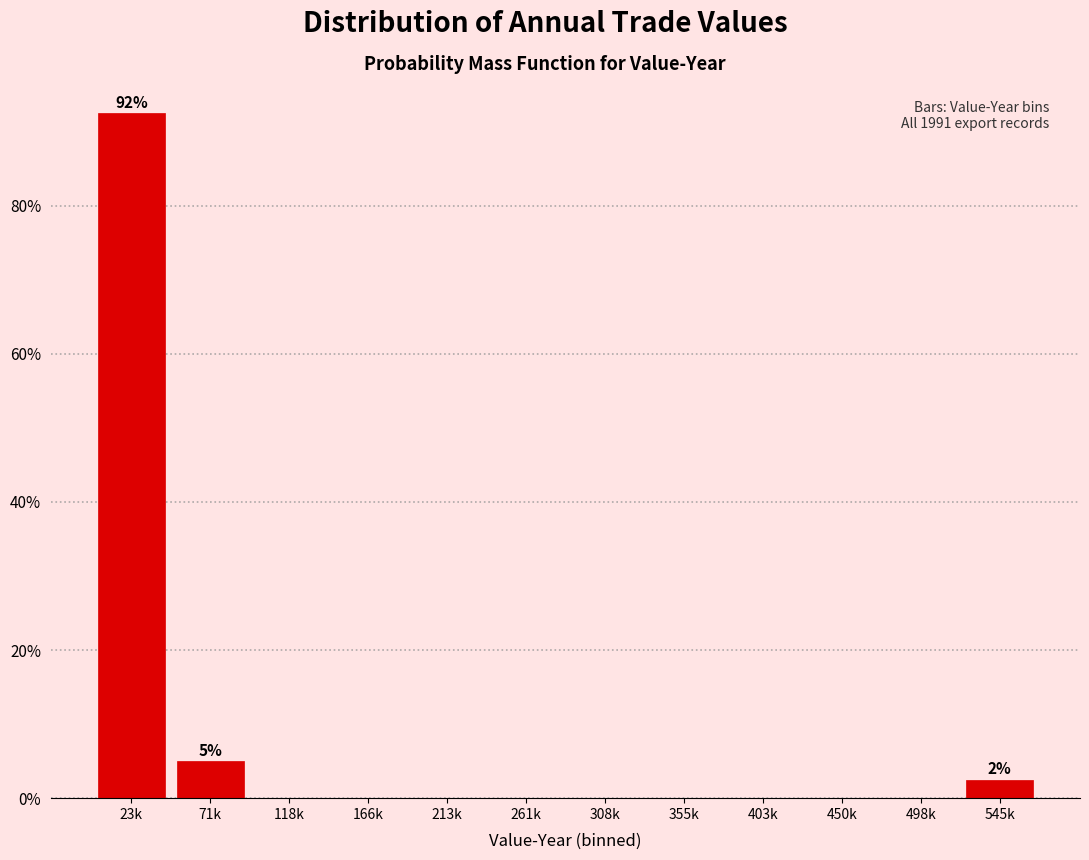

Reading left to right, extract all data points from this chart.

23k=92.5	71k=5.0	118k=0.0	166k=0.0	213k=0.0	261k=0.0	308k=0.0	355k=0.0	403k=0.0	450k=0.0	498k=0.0	545k=2.5